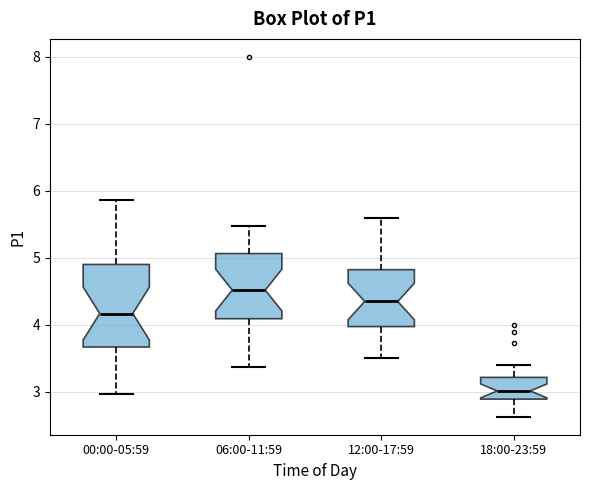

Reading left to right, read every box against the y-axis: the position of its median line, the range the box covers, and the ends of its whiskers. The values are not printed on the chart, so give them approximately, as read against the axis.

00:00-05:59: median 4.2, box 3.7 to 4.9, whiskers 3.0 to 5.9
06:00-11:59: median 4.5, box 4.1 to 5.1, whiskers 3.4 to 5.5
12:00-17:59: median 4.4, box 4.0 to 4.8, whiskers 3.5 to 5.6
18:00-23:59: median 3.0, box 2.9 to 3.2, whiskers 2.6 to 3.4